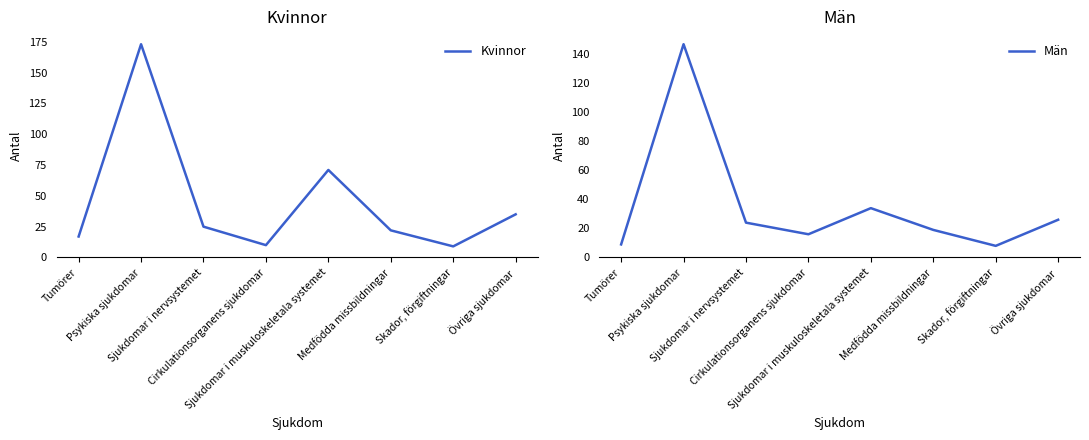

True or false: Kvinnor and Män intersect in this chart.

True